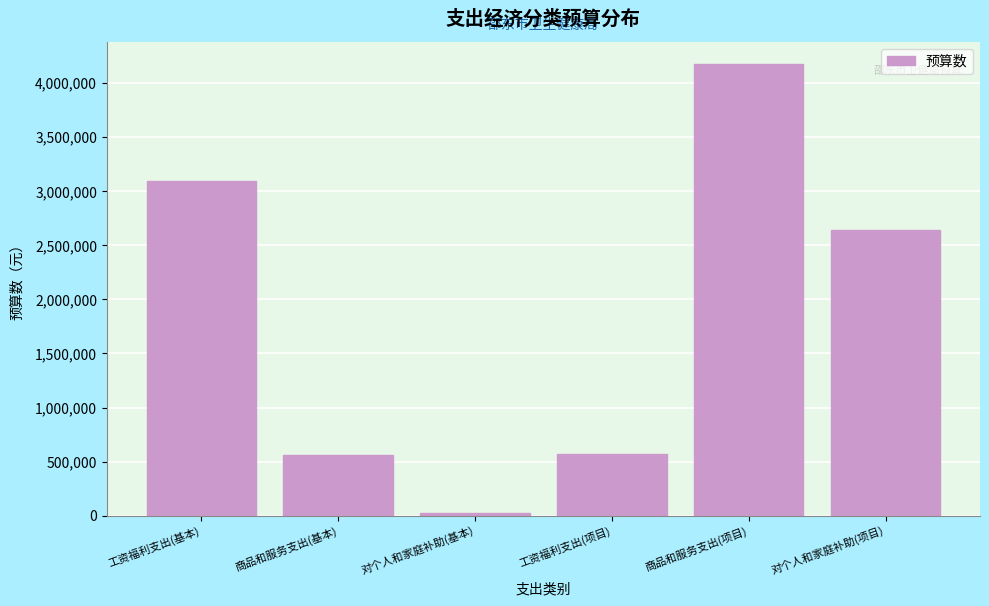

What is the label of the 3rd bar from the left?

对个人和家庭补助(基本)